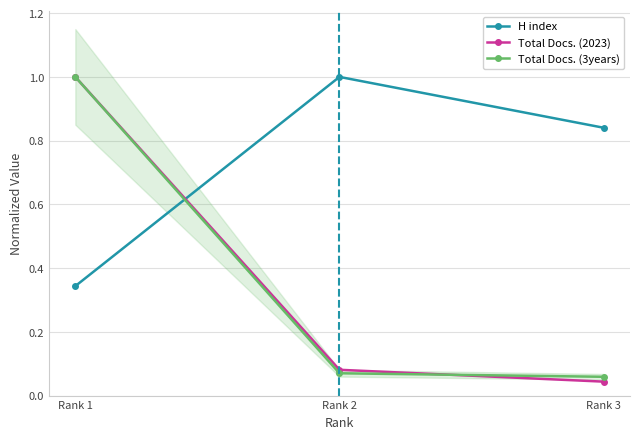

The Total Docs. (3years) series shows 1.5 at Rank 1. True or false?

False